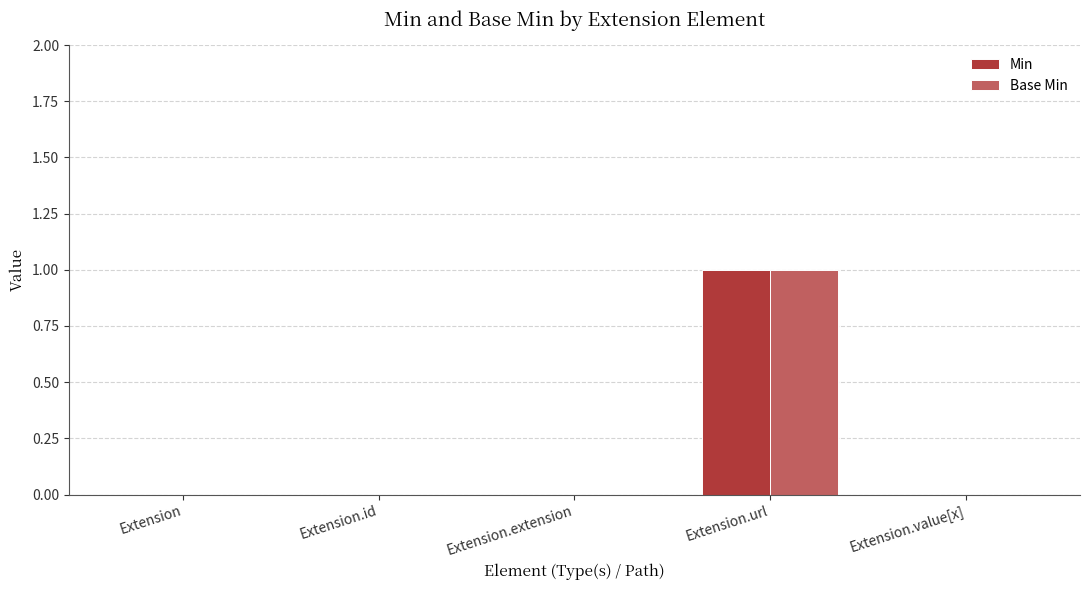

At which category is the sum across all series the highest?

Extension.url